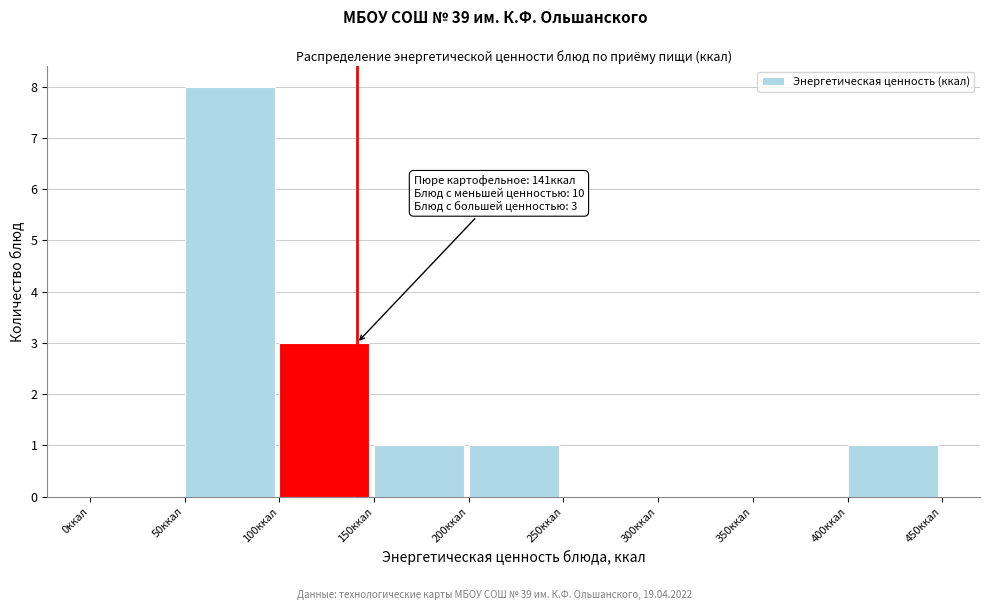

Over which range of the x-axis is the bar tallest?

50 to 100